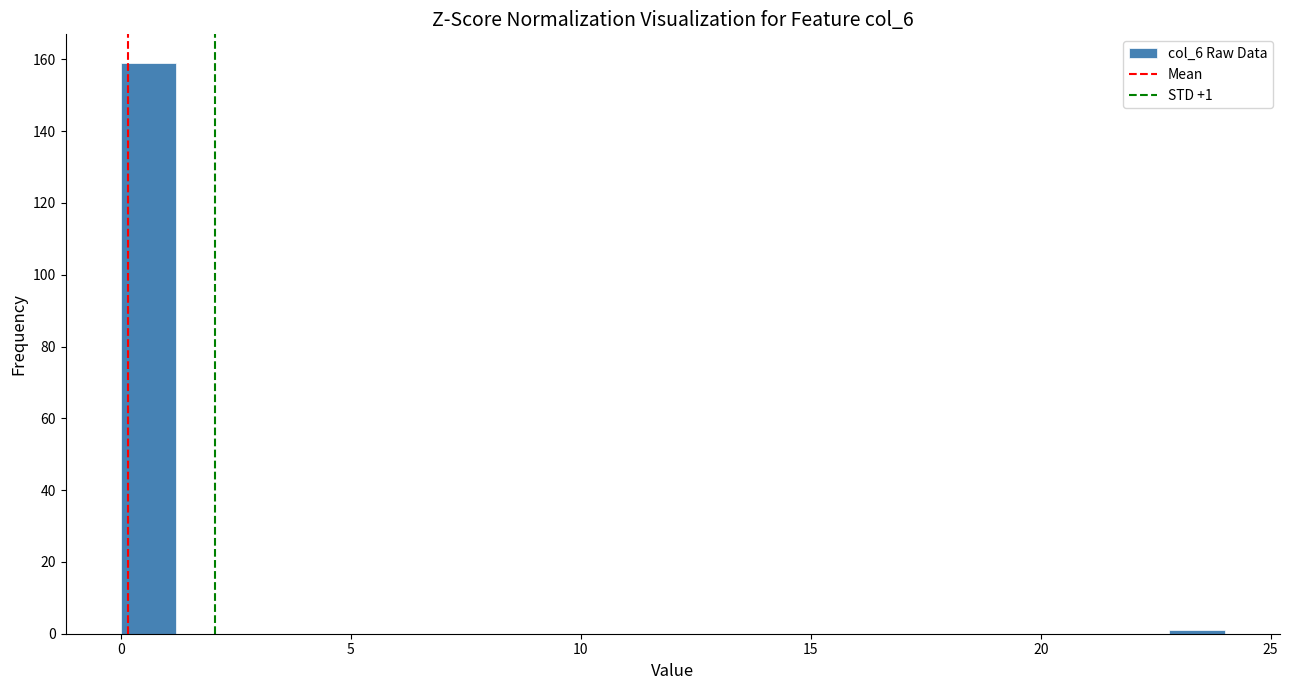

Read against the x-axis, roughly where is the centre of the tallest bar?

0.5